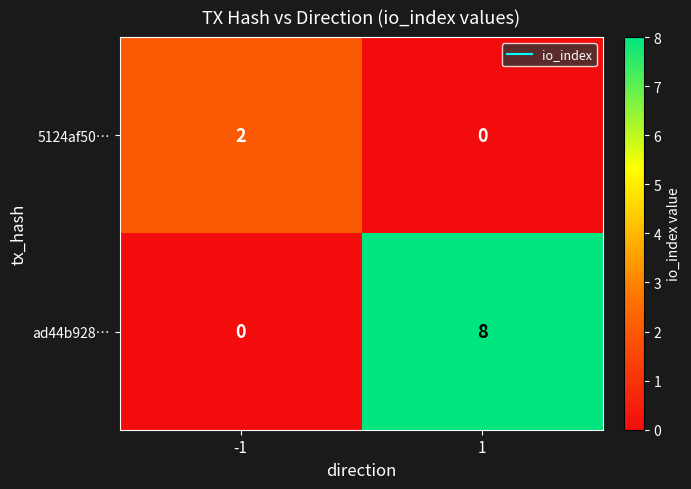

What is the difference between the maximum and minimum values in the ad44b928… series?

8